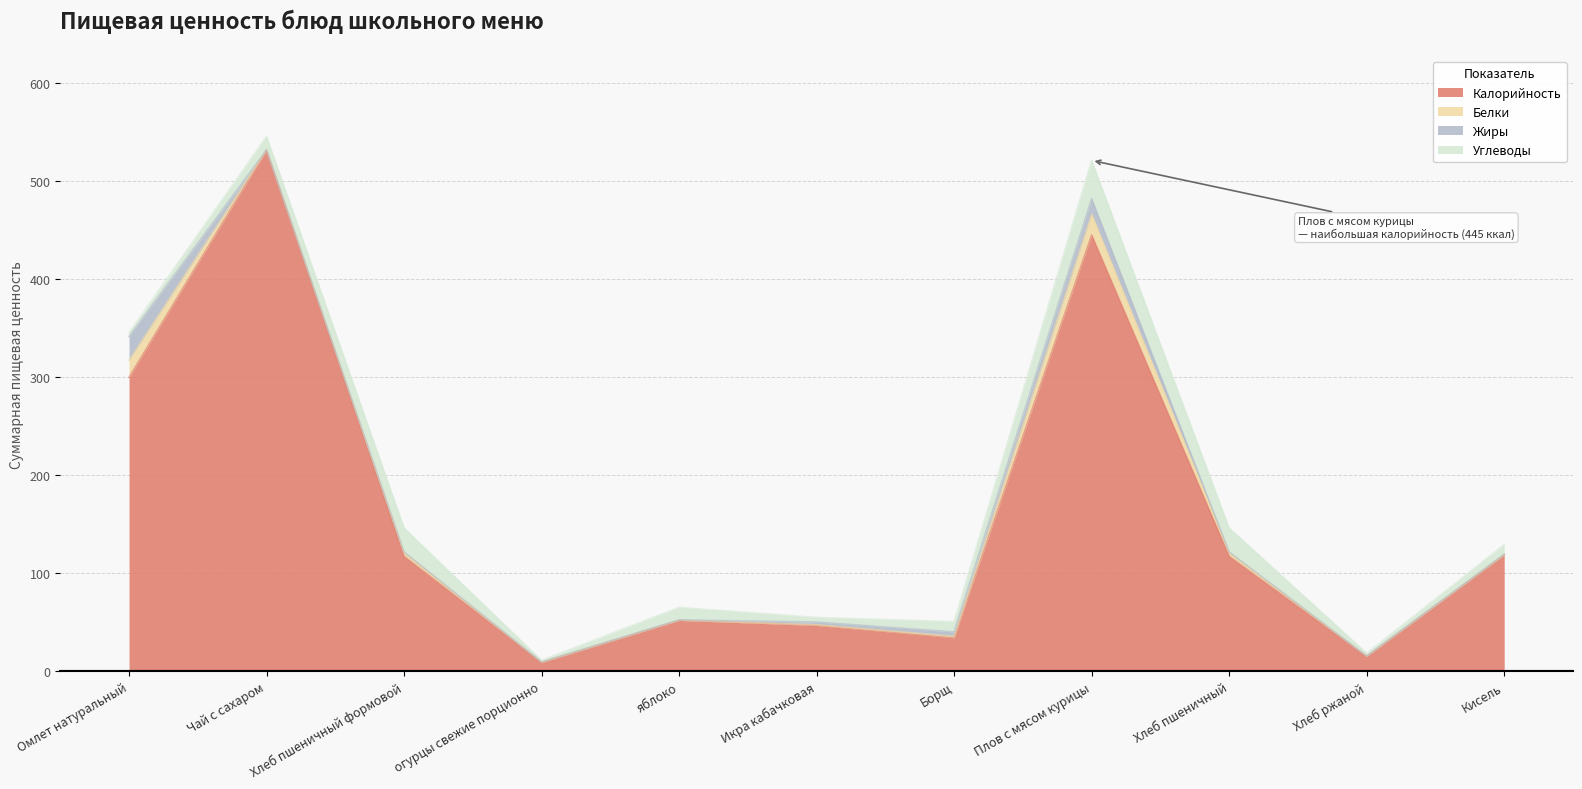

What is the difference between the highest and lowest values at Икра кабачковая?

46.1